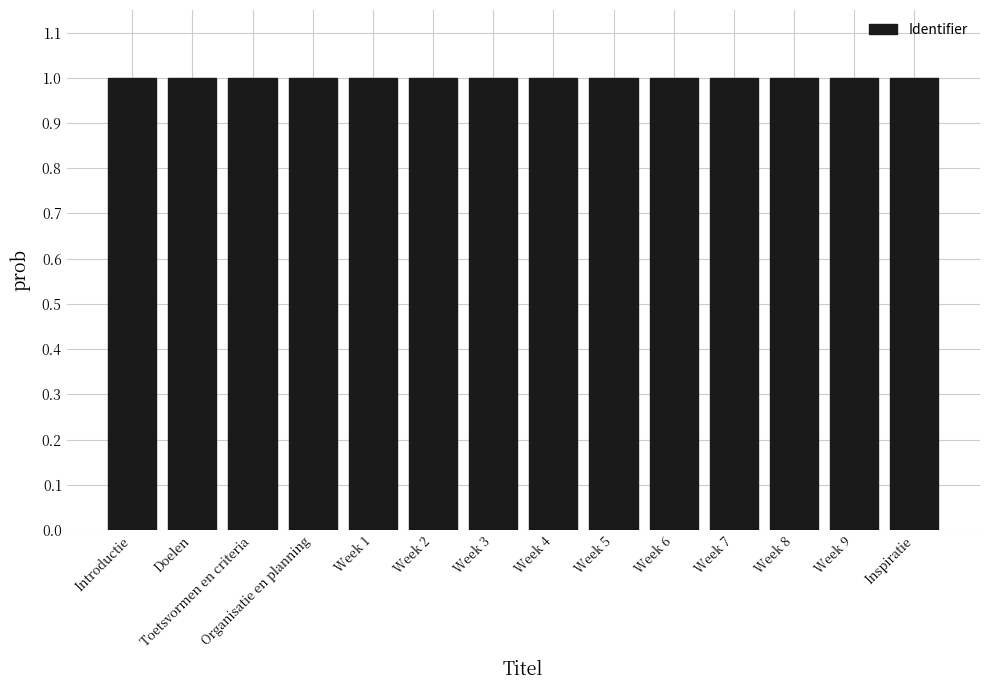

What is the smallest value displayed?

1.0